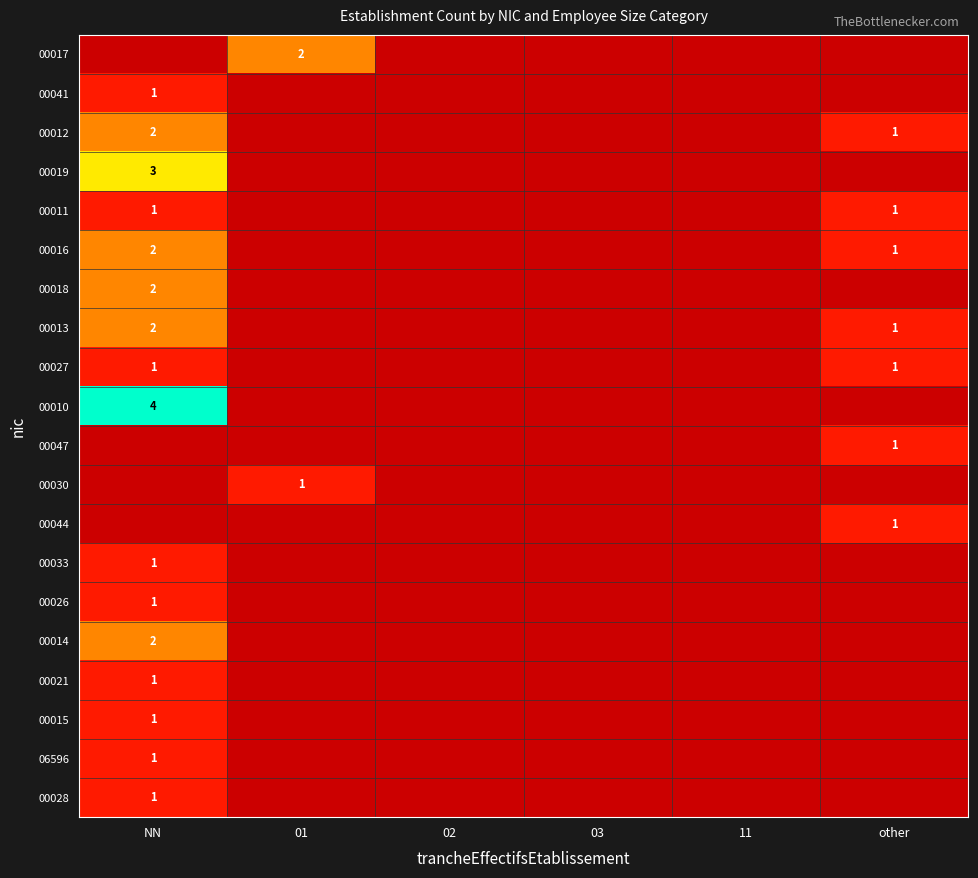

The value of 00033 at NN is 2. True or false?

False